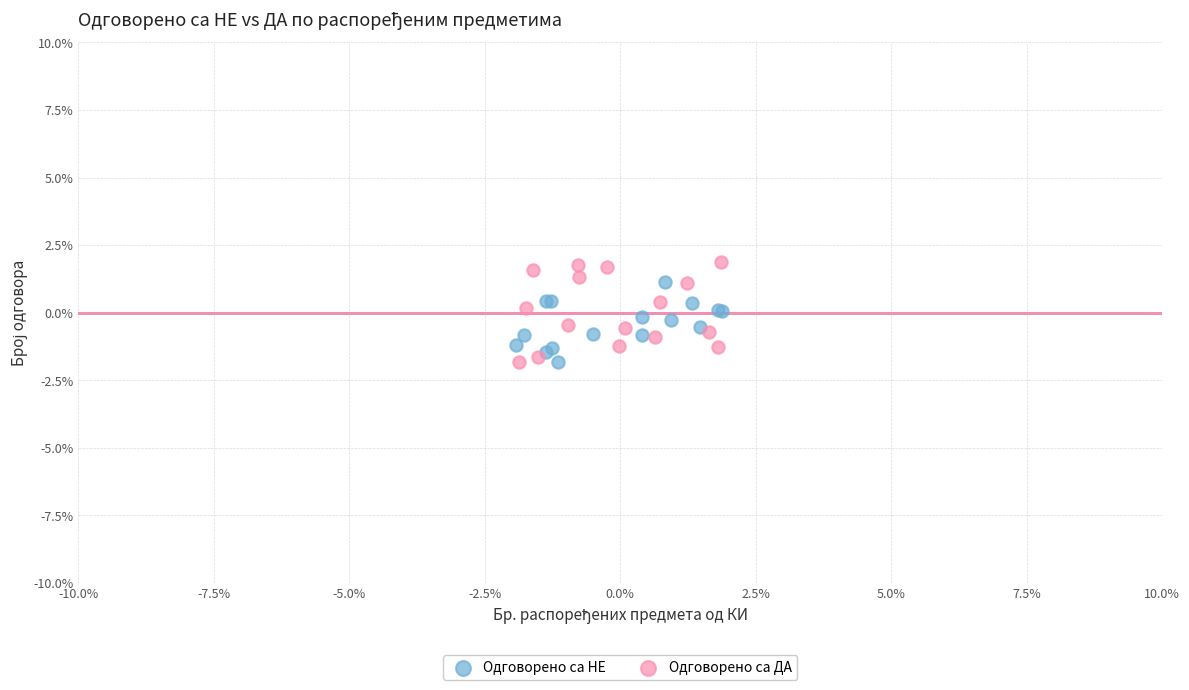

What are all the series names shown in the legend?

Одговорено са НЕ, Одговорено са ДА